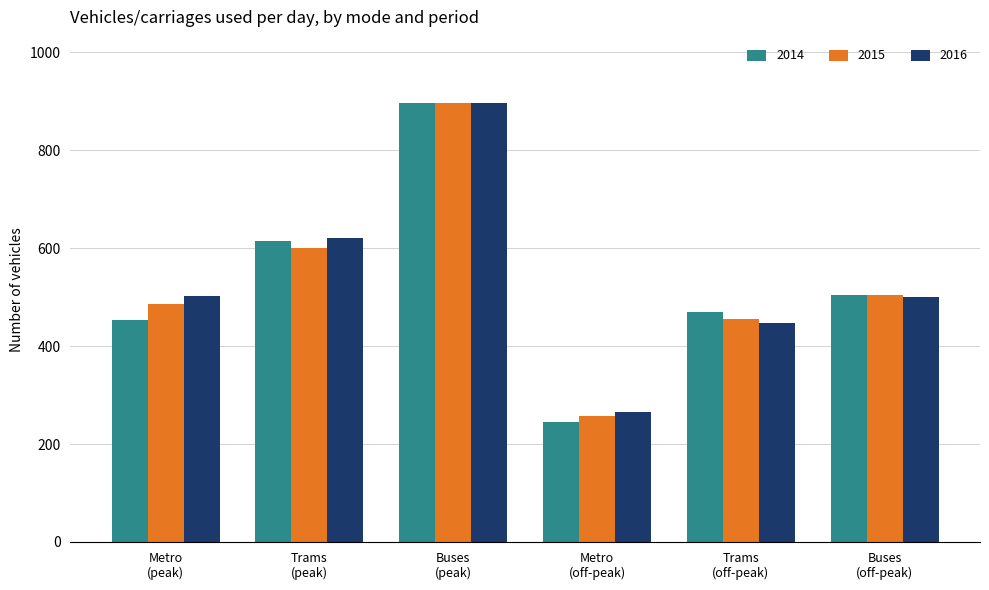

Which category has the lowest value in the 2015 series?

Metro
(off-peak)